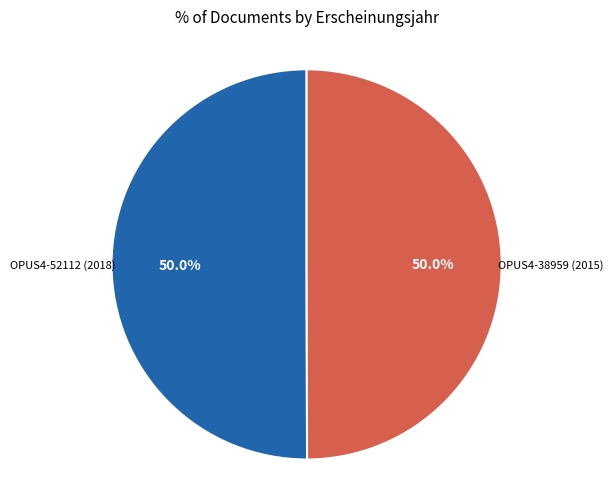

How many slices are in this pie chart?

2